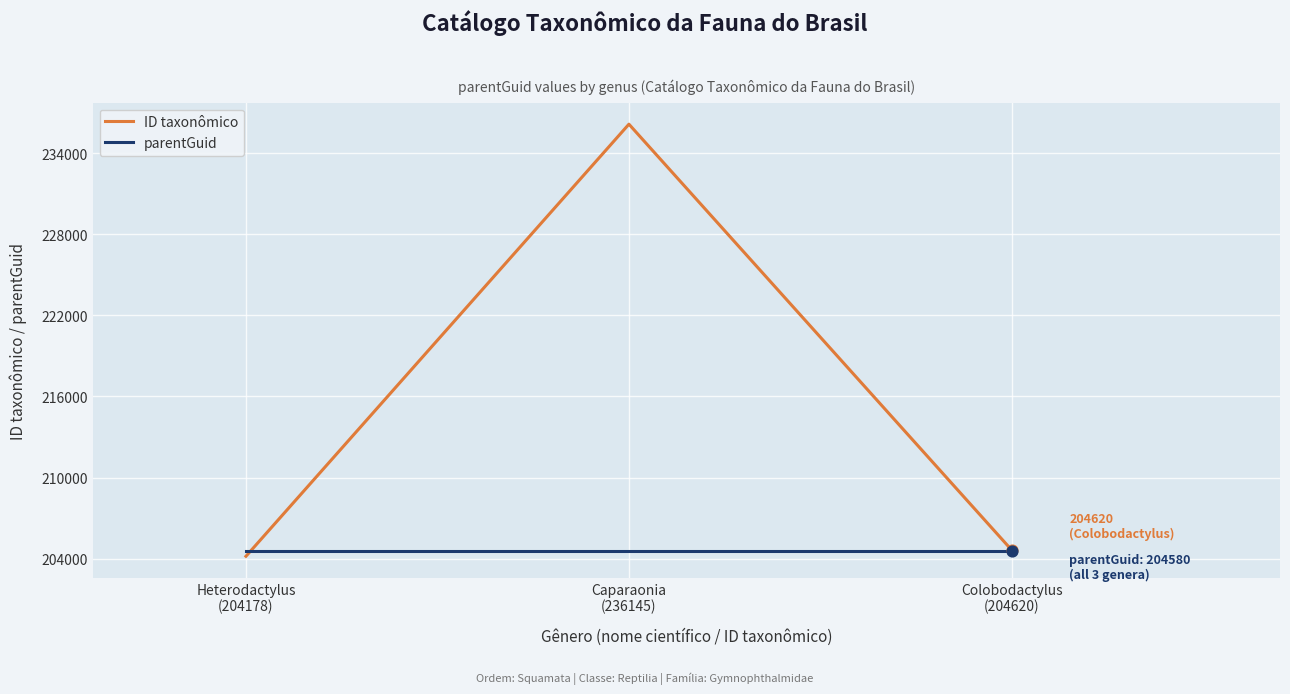

Which series has the largest total across all categories?

ID taxonômico